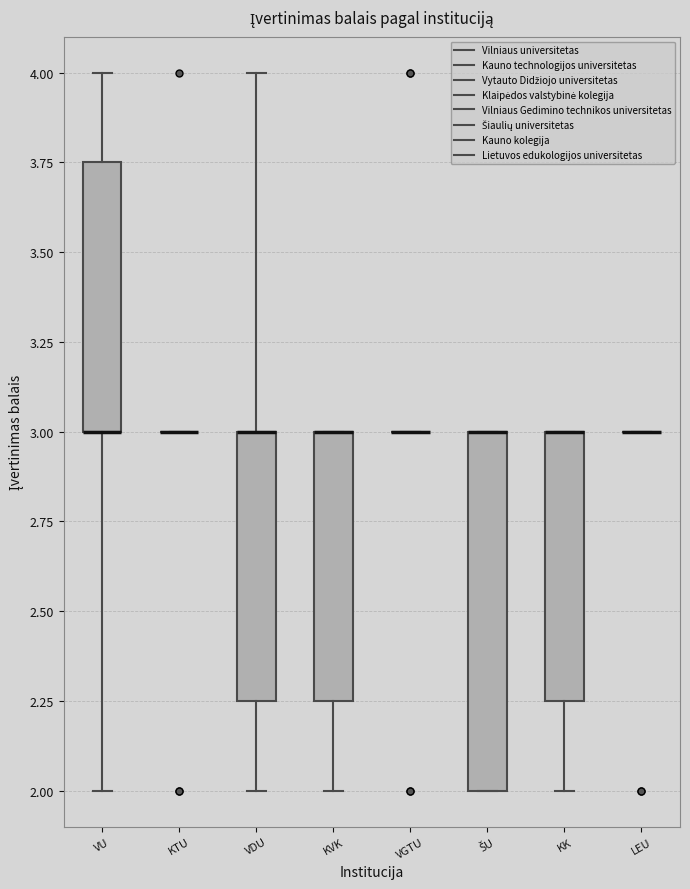

Which box is the tallest, from its lower edge to its upper edge?

ŠU